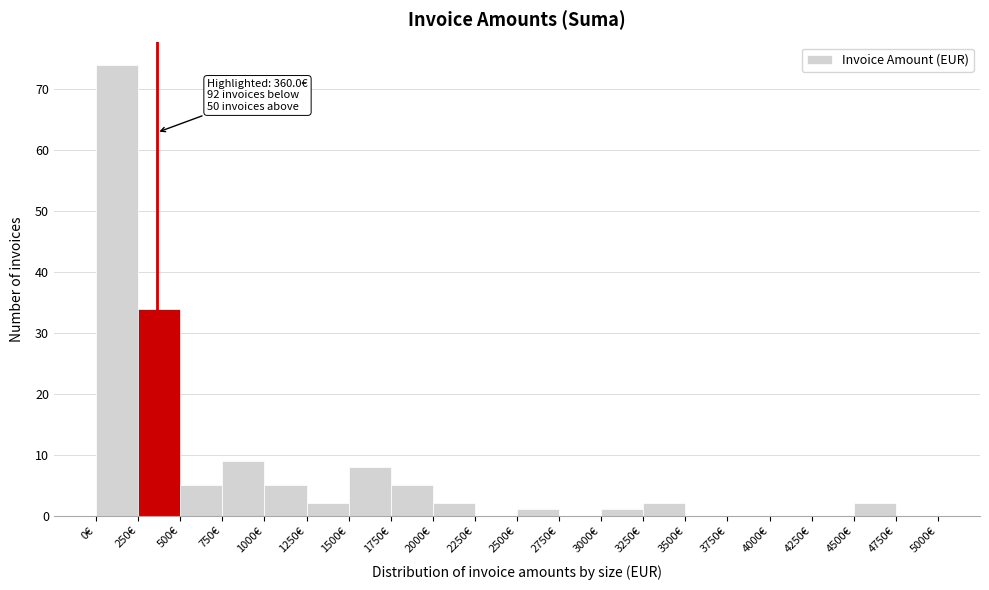

Over which range of the x-axis is the bar tallest?

0 to 250